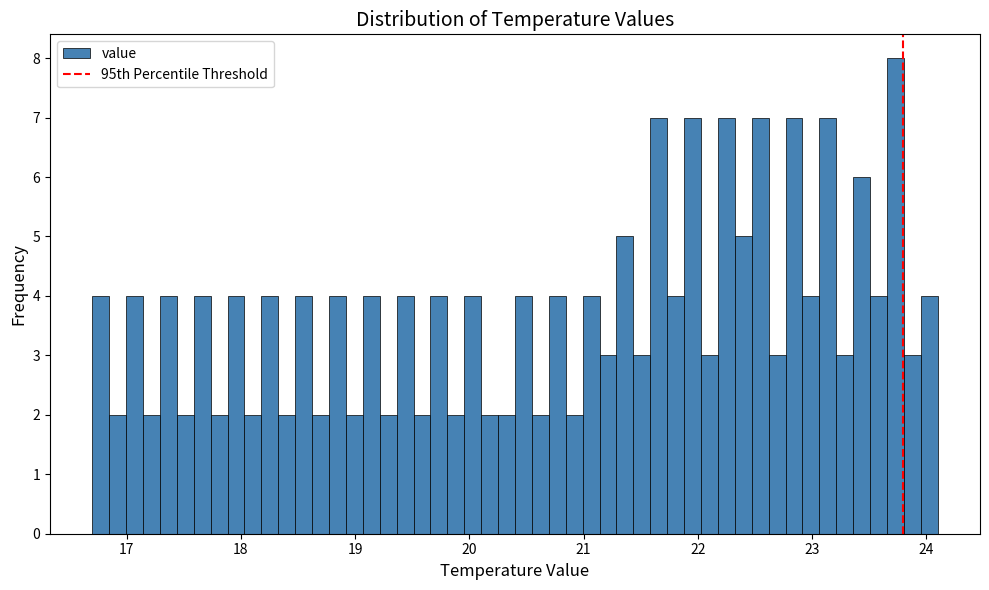

Around what value on the x-axis is the tallest bar? Give the approximate position of its centre, as read against the axis.

23.7